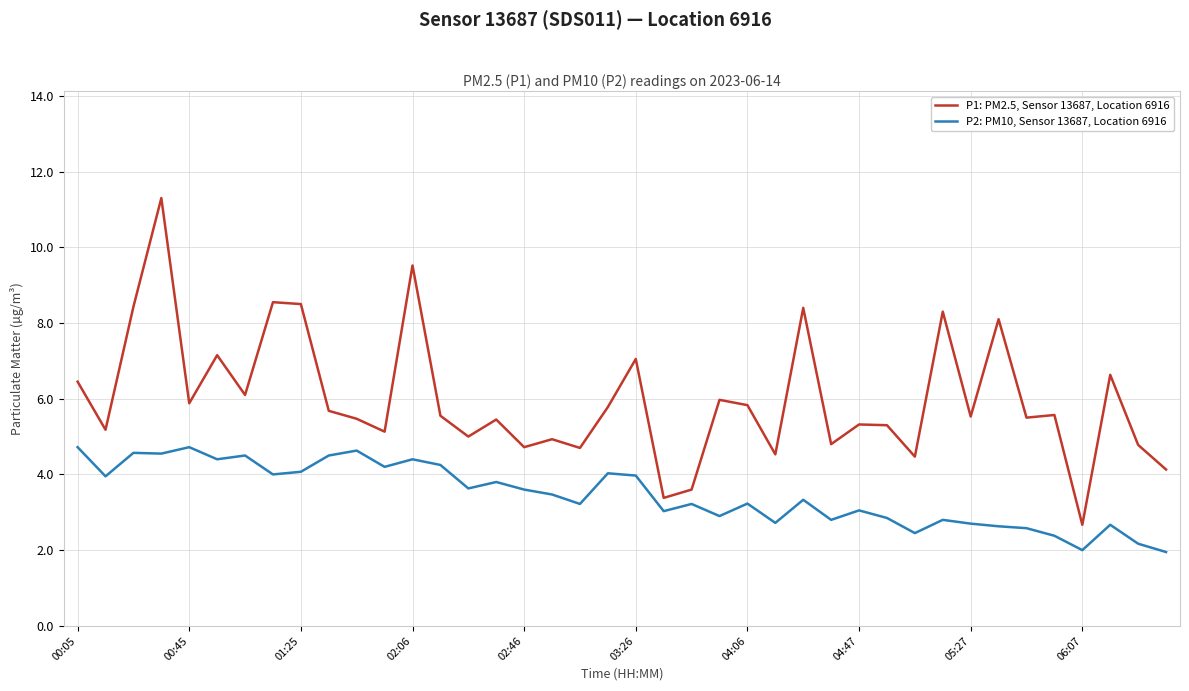

What is the difference between the maximum and minimum values in the P1: PM2.5, Sensor 13687, Location 6916 series?

8.6